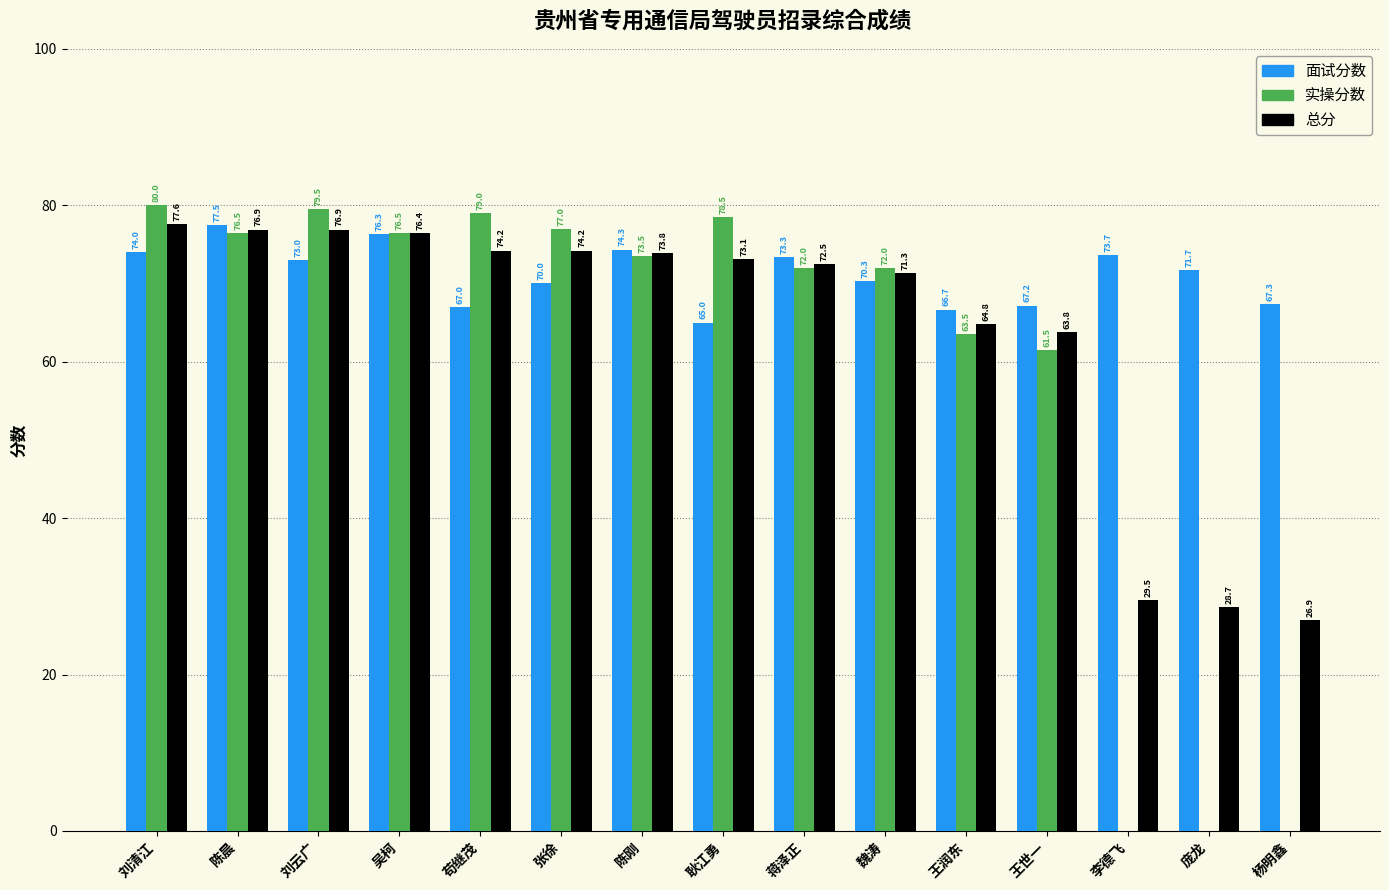

Reading left to right, list all the values displayed in this chart.

面试分数: 刘清江=74.0	陈晨=77.5	刘云广=73.0	吴柯=76.3	苟继茂=67.0	张徐=70.0	陈刚=74.3	耿江勇=65.0	蒋泽正=73.3	魏涛=70.3	王润东=66.7	王世一=67.2	李德飞=73.7	庞龙=71.7	杨明鑫=67.3
实操分数: 刘清江=80.0	陈晨=76.5	刘云广=79.5	吴柯=76.5	苟继茂=79.0	张徐=77.0	陈刚=73.5	耿江勇=78.5	蒋泽正=72.0	魏涛=72.0	王润东=63.5	王世一=61.5	李德飞=0.0	庞龙=0.0	杨明鑫=0.0
总分: 刘清江=77.6	陈晨=76.9	刘云广=76.9	吴柯=76.4	苟继茂=74.2	张徐=74.2	陈刚=73.8	耿江勇=73.1	蒋泽正=72.5	魏涛=71.3	王润东=64.8	王世一=63.8	李德飞=29.5	庞龙=28.7	杨明鑫=26.9